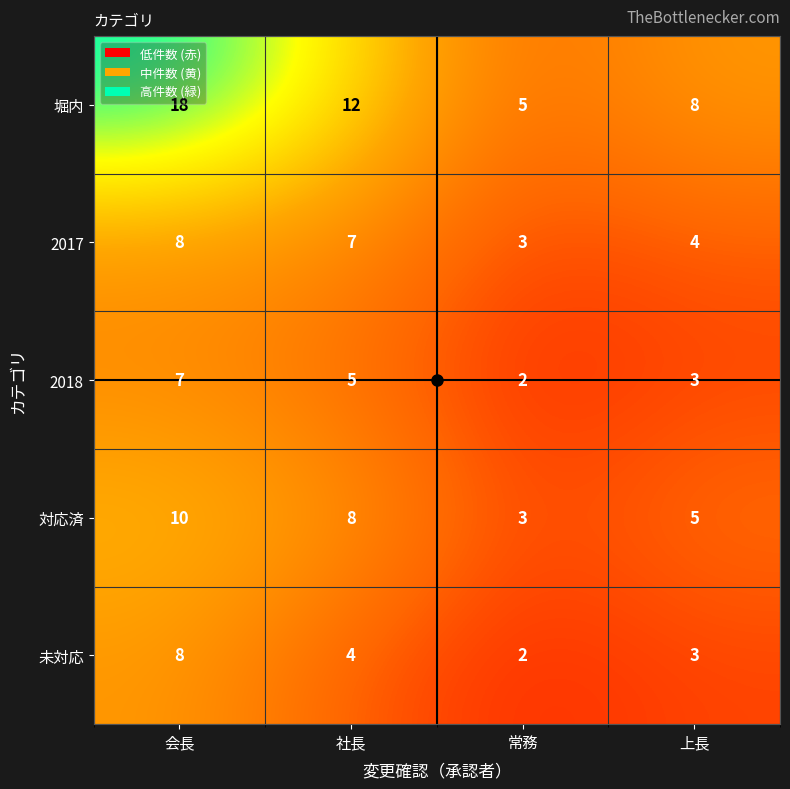

Where does the 2018 series first go above 5?

会長